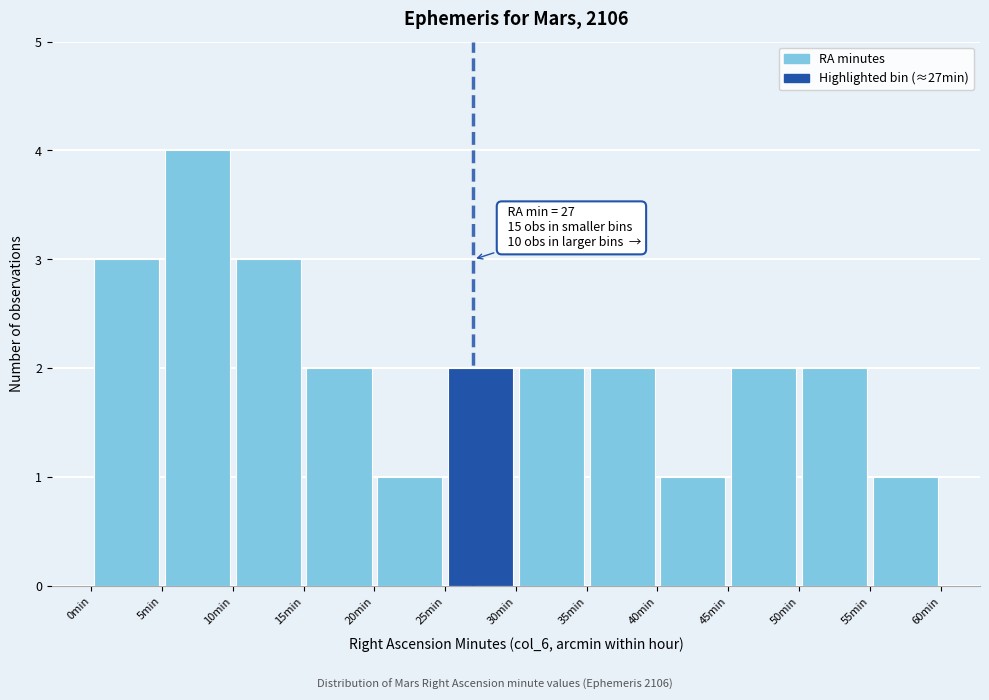

Over which range of the x-axis is the bar tallest?

5 to 10